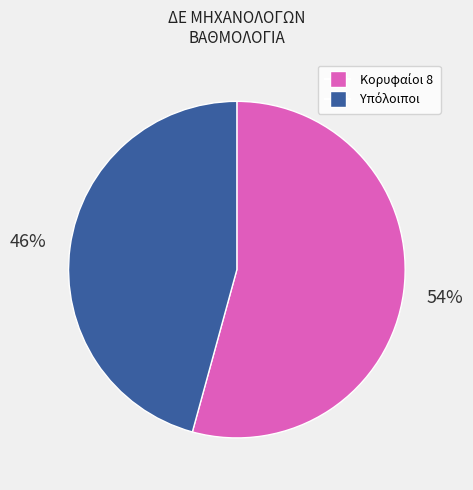

To the nearest percent, what is the average slice percentage?

50%